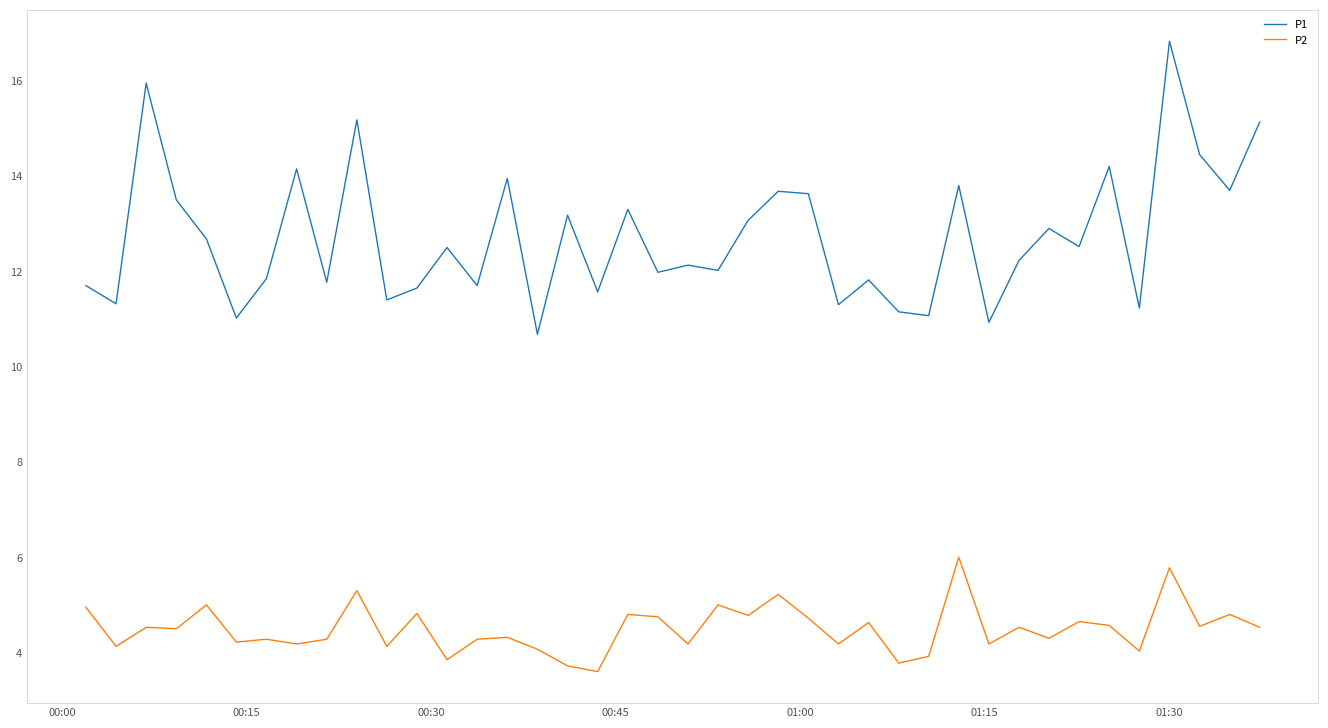

True or false: P2 and P1 intersect in this chart.

False